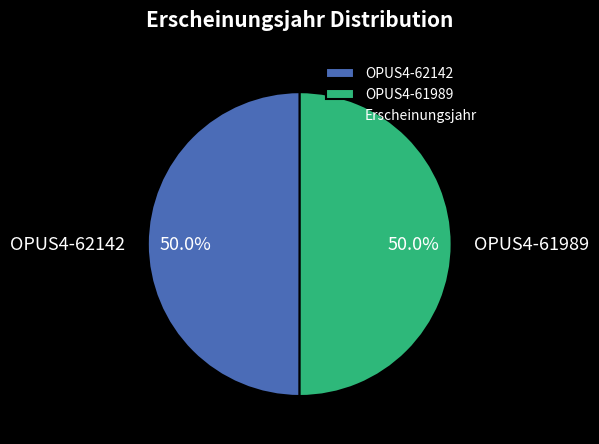

To the nearest percent, what is the combined percentage of OPUS4-62142 and OPUS4-61989?

100%